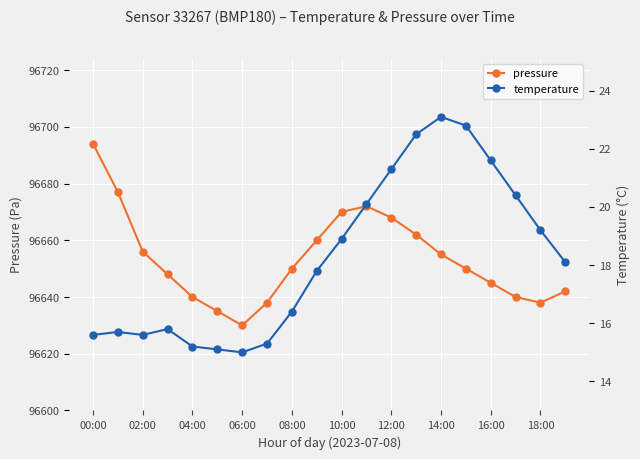

In pressure, how many points are higher than both neighbors (excluding endpoints)?

1